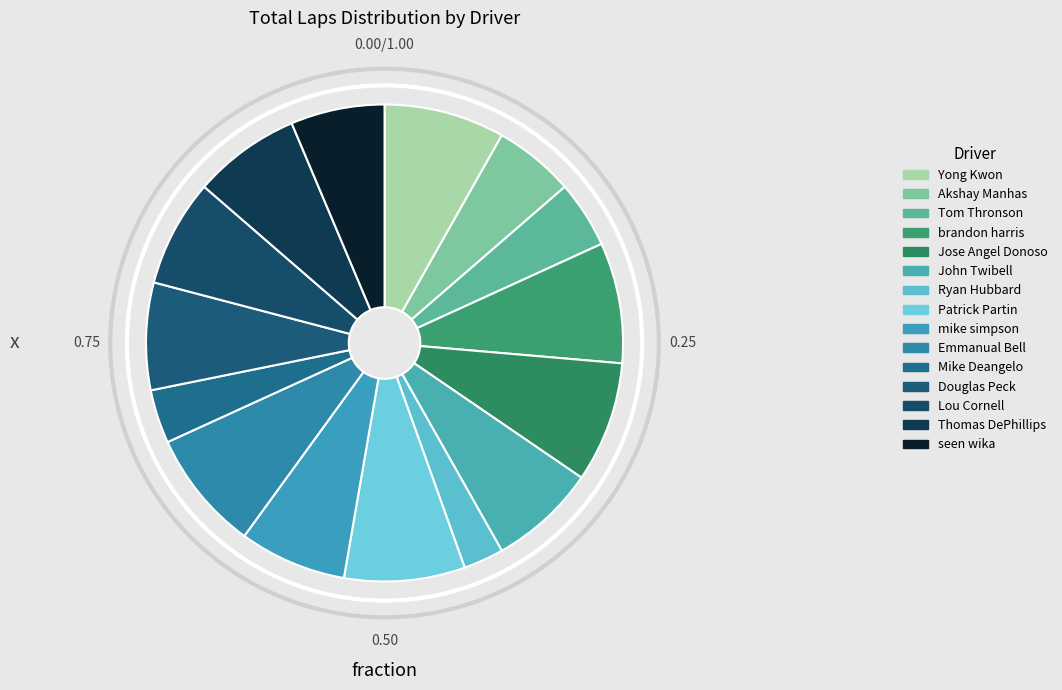

Between Douglas Peck and Akshay Manhas, which is larger?

Douglas Peck